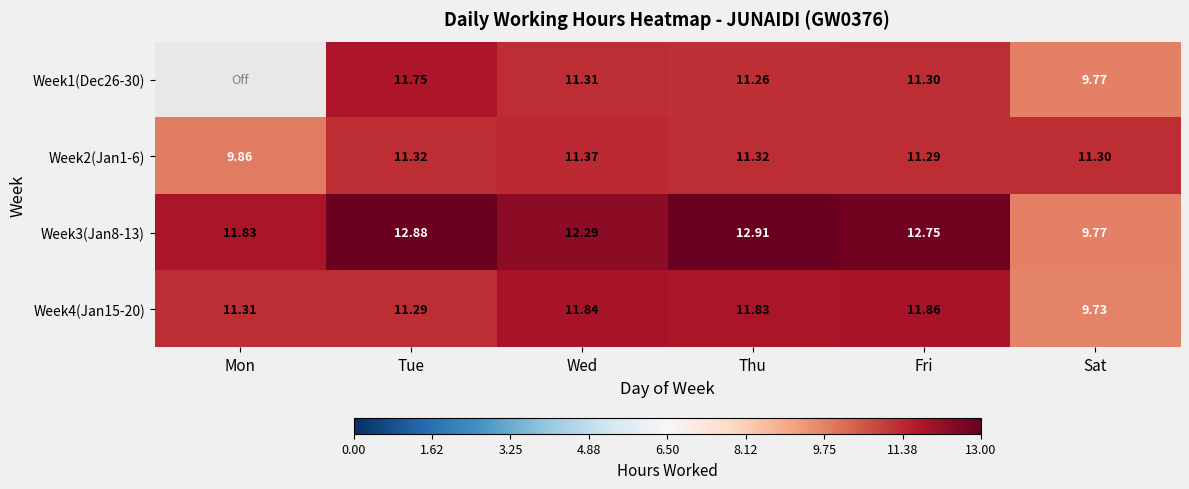

List the labels in order of Week4(Jan15-20) value, smallest first.

Sat, Tue, Mon, Thu, Wed, Fri